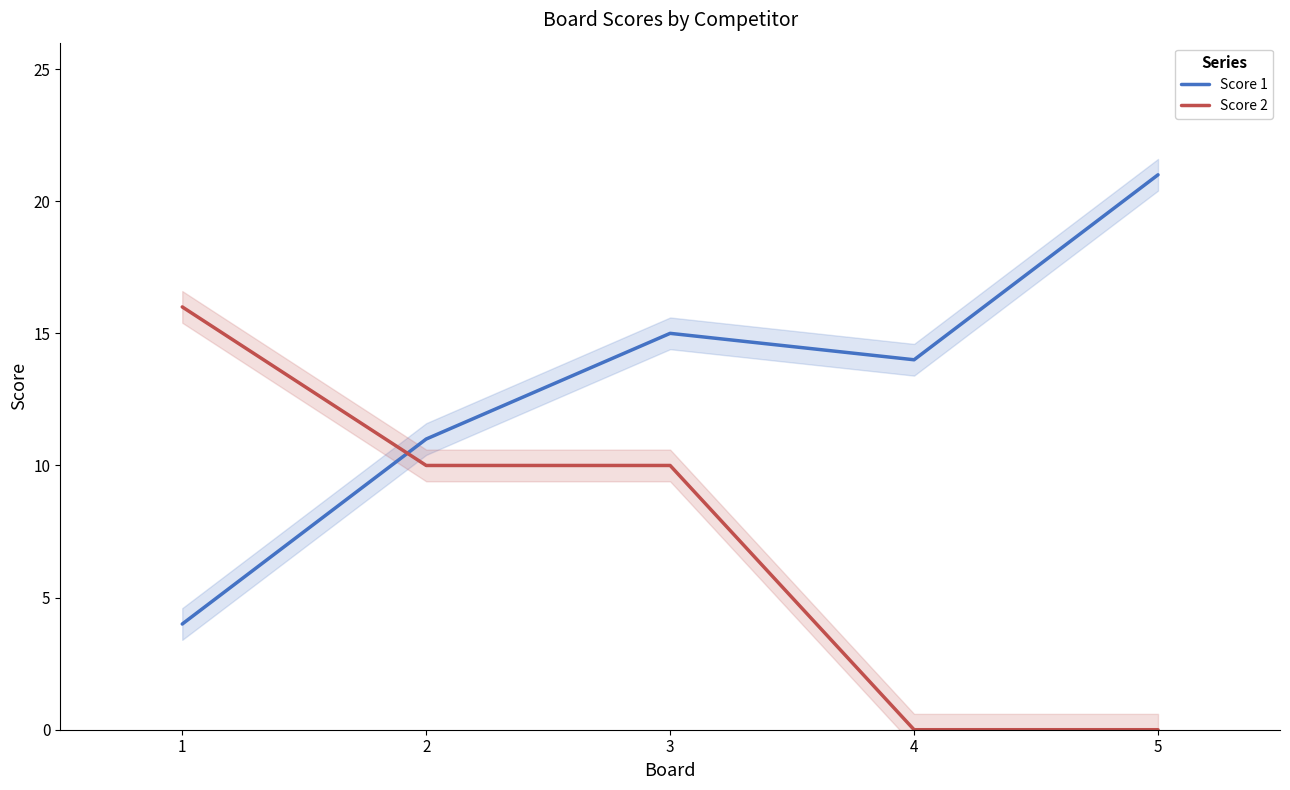

True or false: Score 2 has a value of 4 at 2.

False